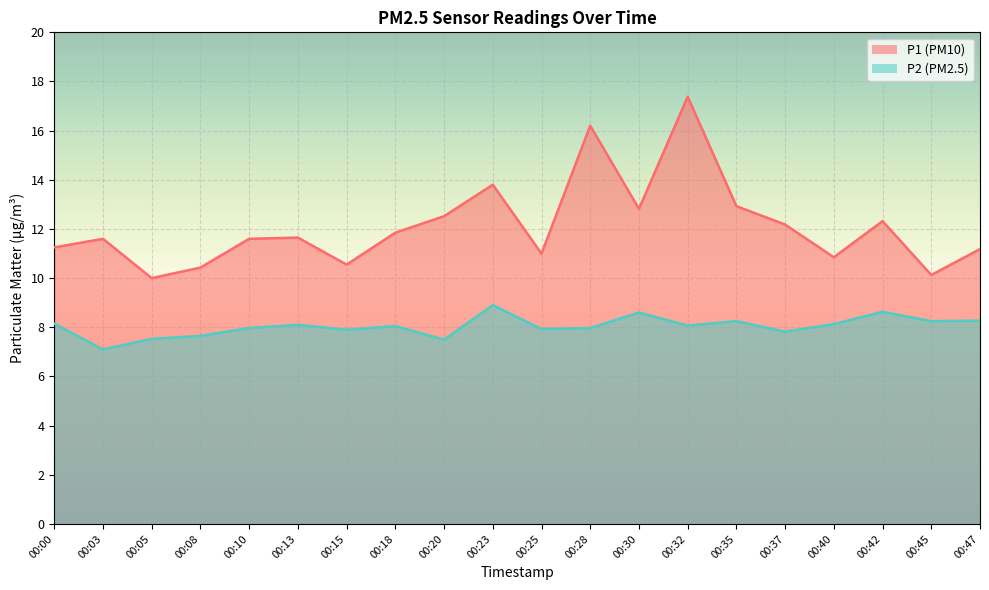

At which category does P2 reach its first local peak?

00:13